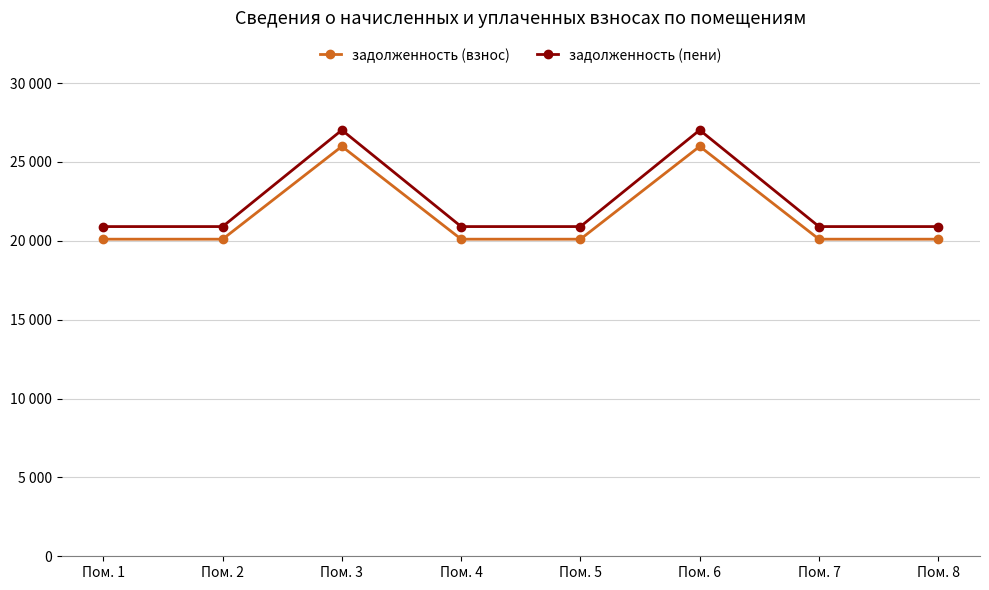

List the series in order of their overall mean, highest first.

задолженность (пени), задолженность (взнос)